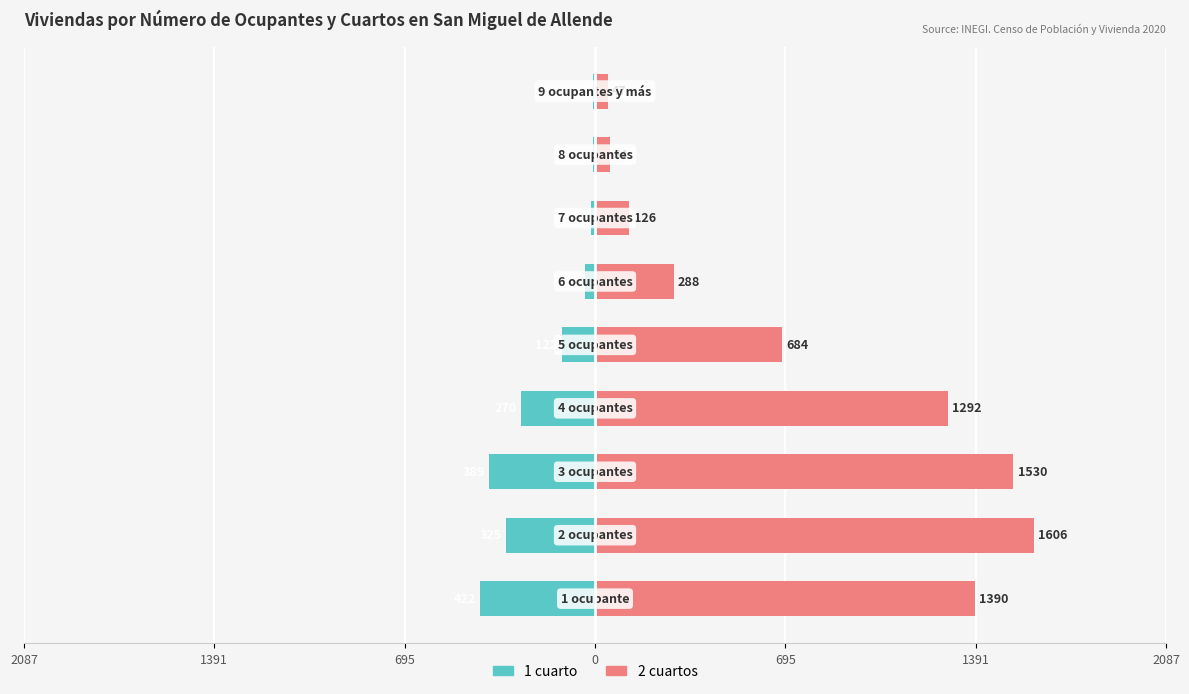

Which series has the largest total across all categories?

2 cuartos